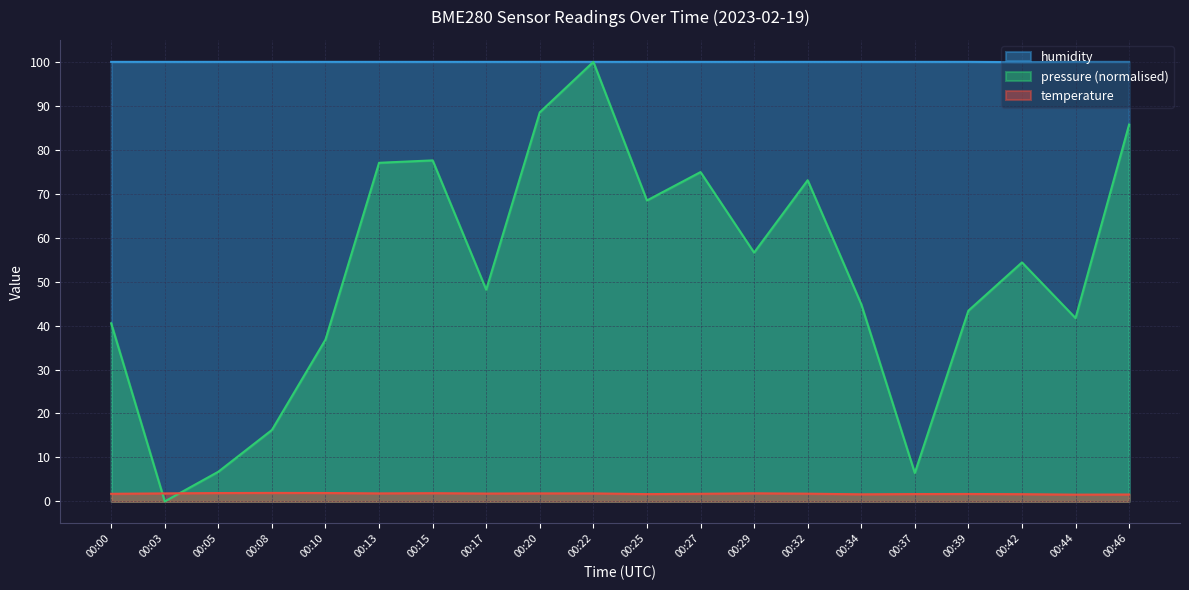

Which series has the largest range (max minus min)?

pressure (normalised)